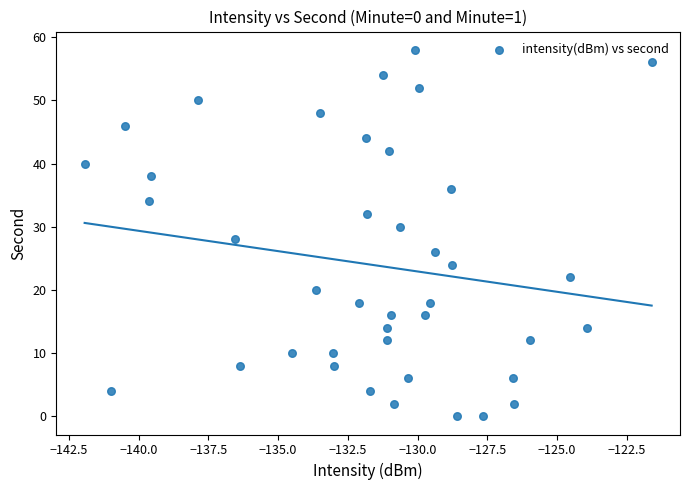

What is the range of Y values (max minus min)?

58